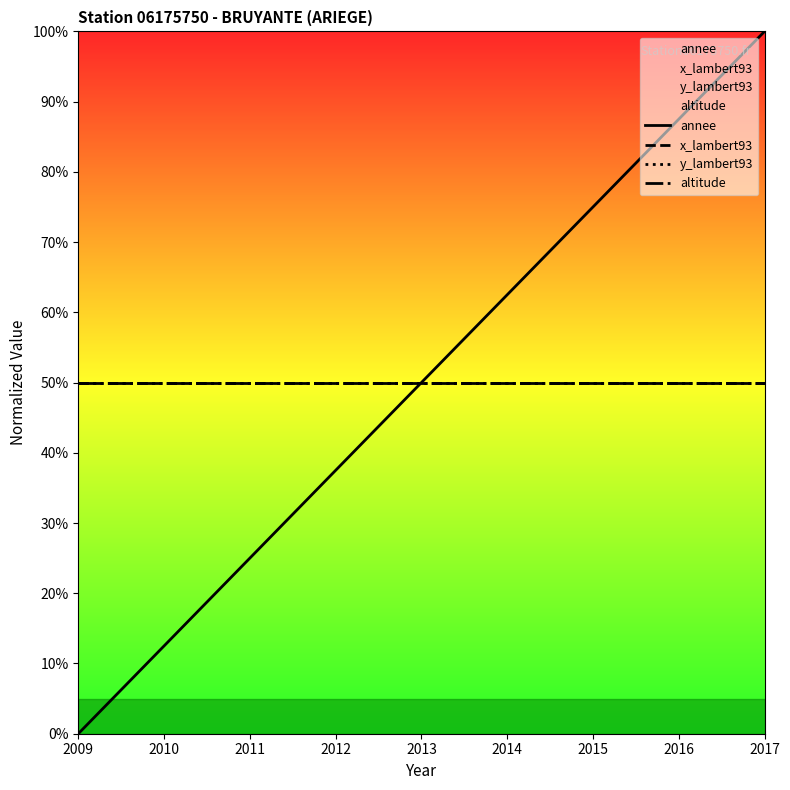

Reading left to right, list all the values displayed in this chart.

annee: 2009=0.0	2010=12.5	2011=25.0	2012=37.5	2013=50.0	2014=62.5	2015=75.0	2016=87.5	2017=100.0
x_lambert93: 2009=50.0	2010=50.0	2011=50.0	2012=50.0	2013=50.0	2014=50.0	2015=50.0	2016=50.0	2017=50.0
y_lambert93: 2009=50.0	2010=50.0	2011=50.0	2012=50.0	2013=50.0	2014=50.0	2015=50.0	2016=50.0	2017=50.0
altitude: 2009=50.0	2010=50.0	2011=50.0	2012=50.0	2013=50.0	2014=50.0	2015=50.0	2016=50.0	2017=50.0